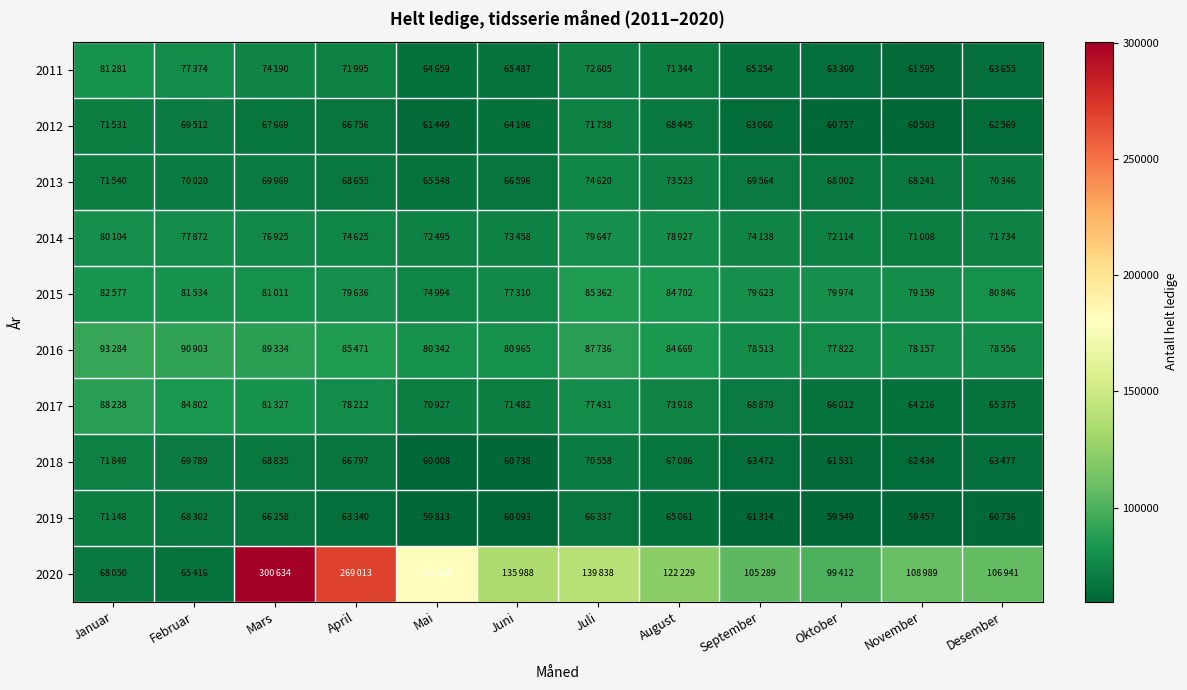

At how many categories does at least one series exceed 287845?

1